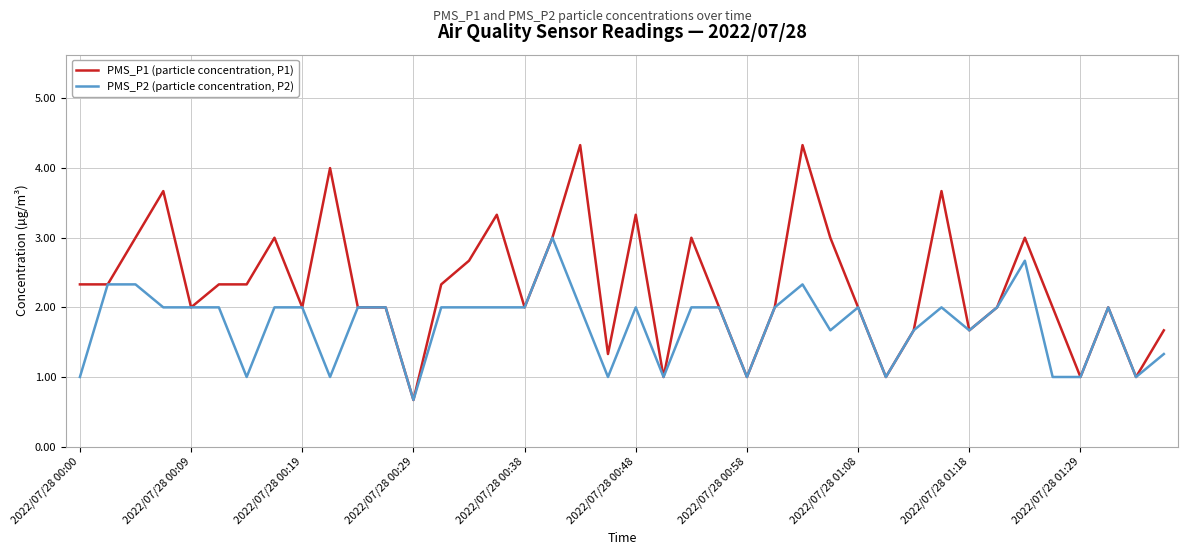

What is the greatest value displayed?

4.3